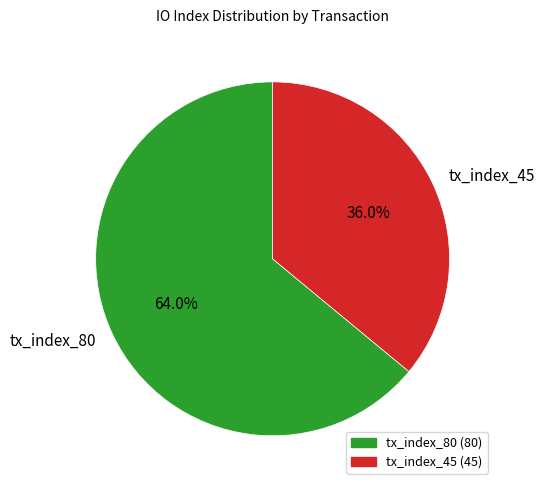

To the nearest percent, what is the average slice percentage?

50%